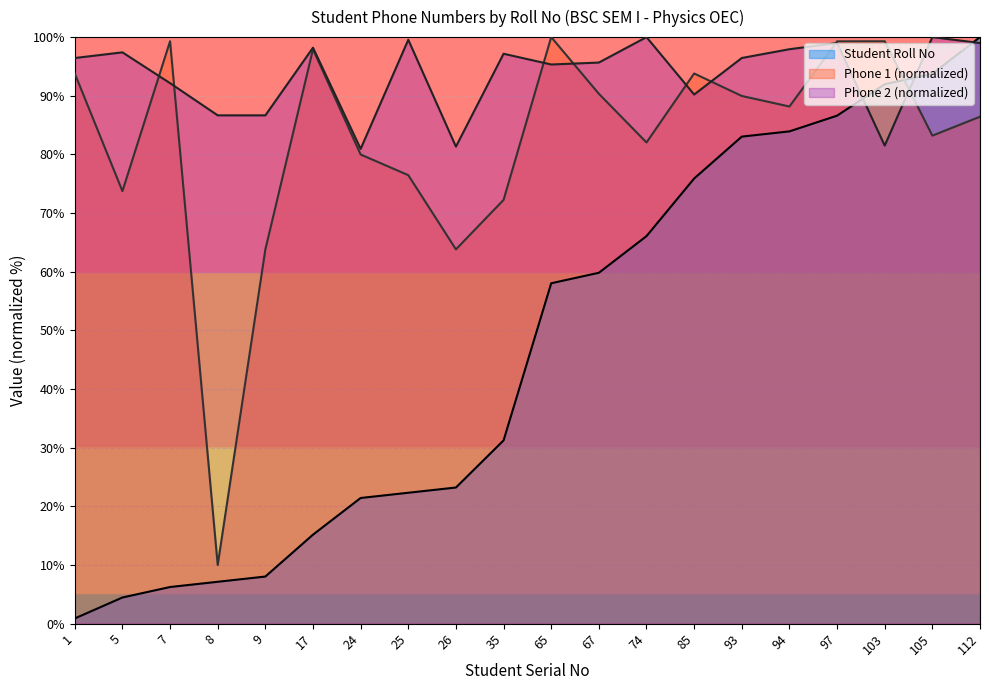

True or false: Phone 1 and Phone 2 cross at least once.

True